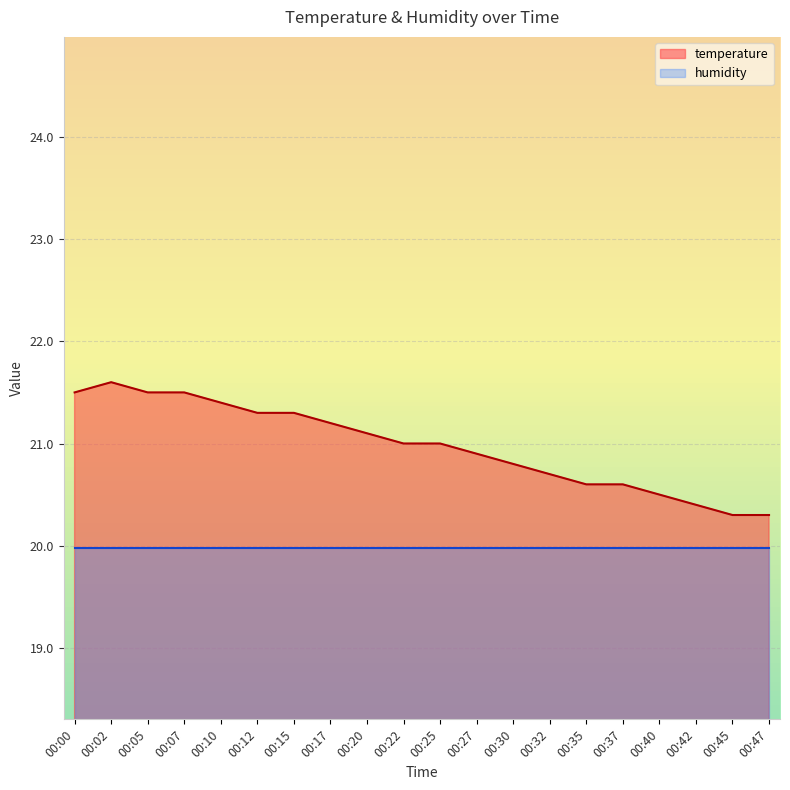

List the labels in order of value, smallest first.

00:45, 00:47, 00:42, 00:40, 00:35, 00:37, 00:32, 00:30, 00:27, 00:22, 00:25, 00:20, 00:17, 00:12, 00:15, 00:10, 00:00, 00:05, 00:07, 00:02